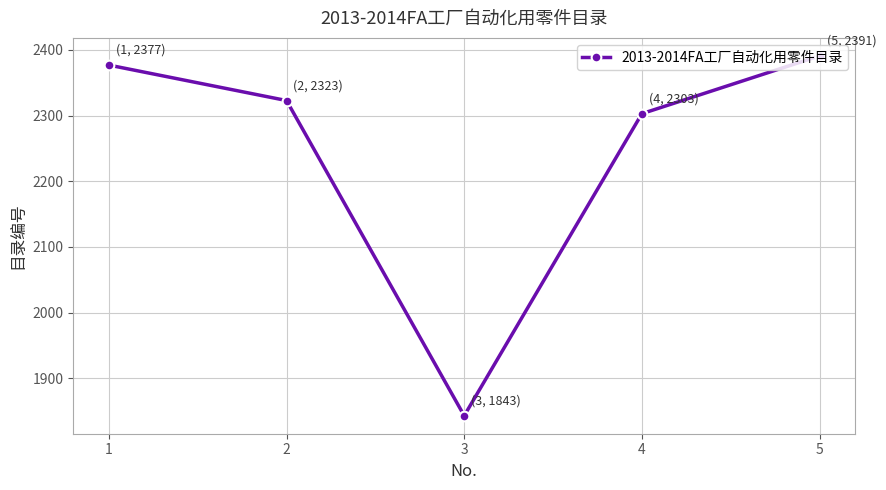

The value at 4 is 3215. True or false?

False